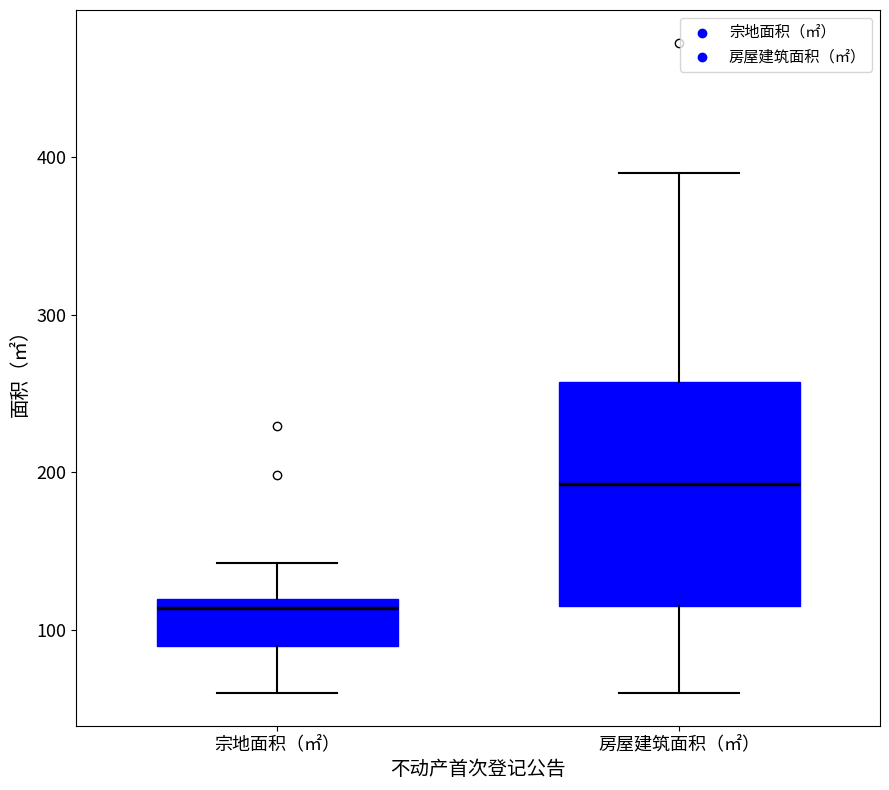

Reading left to right, transcribe this box plot: for each box, give where its median line is, the range the box spans, and where its two whiskers end, as read against the y-axis. The values are not printed on the chart, so give them approximately, as read against the axis.

宗地面积（㎡）: median 110, box 90 to 120, whiskers 60 to 140
房屋建筑面积（㎡）: median 190, box 120 to 260, whiskers 60 to 390